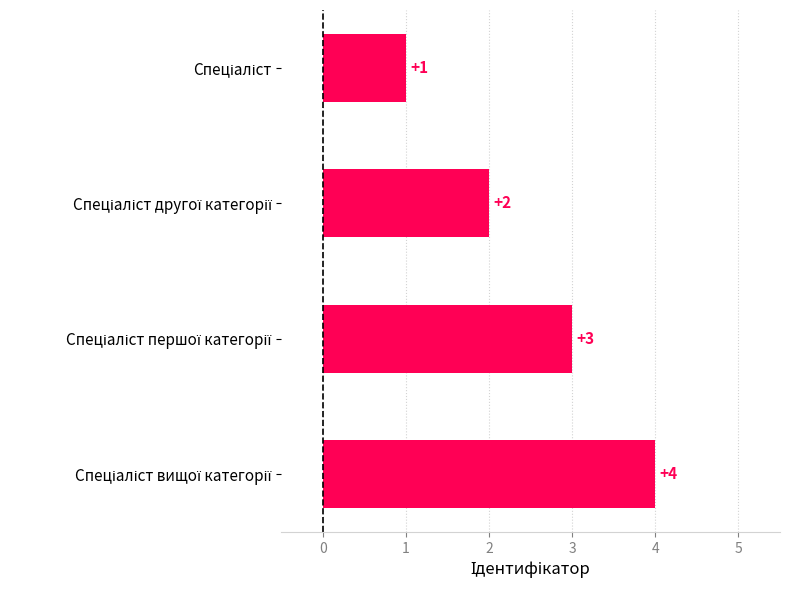

How many series are shown in this chart?

1